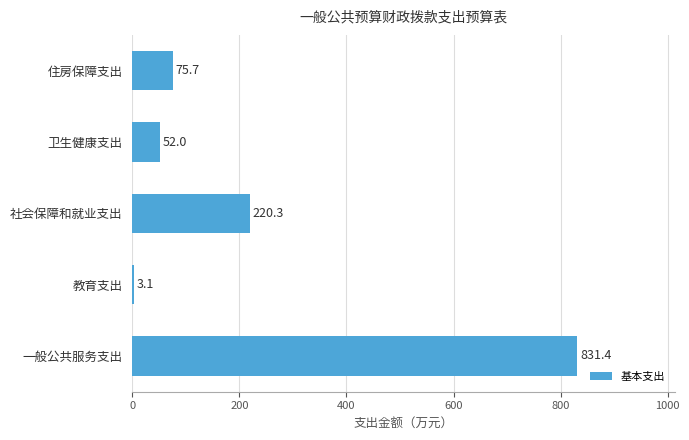

What is the sum of all values?

1182.5